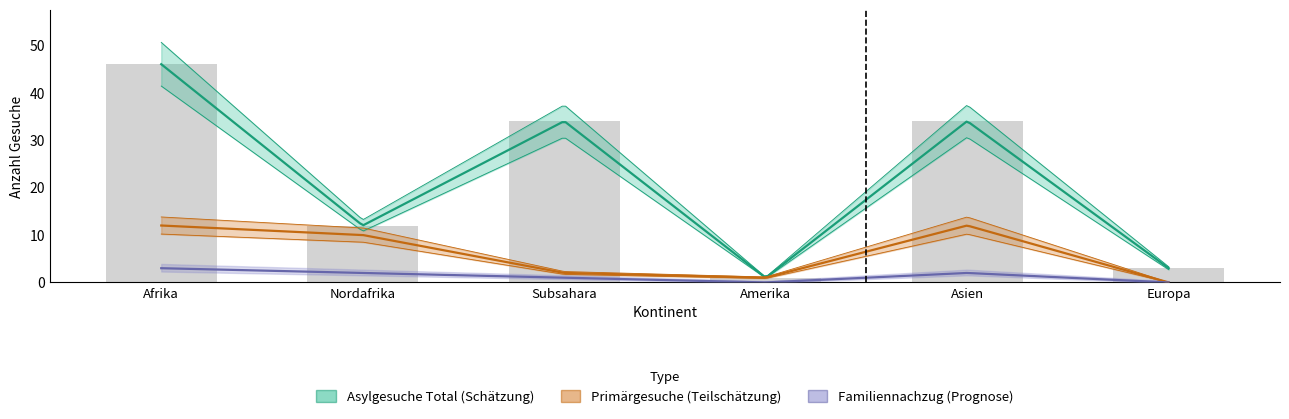

What is the label of the 3rd bar from the left?

Subsahara